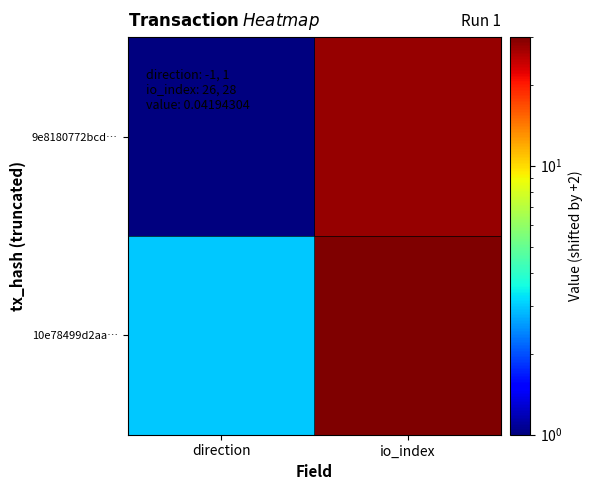

Which has a higher value, direction or io_index?

io_index